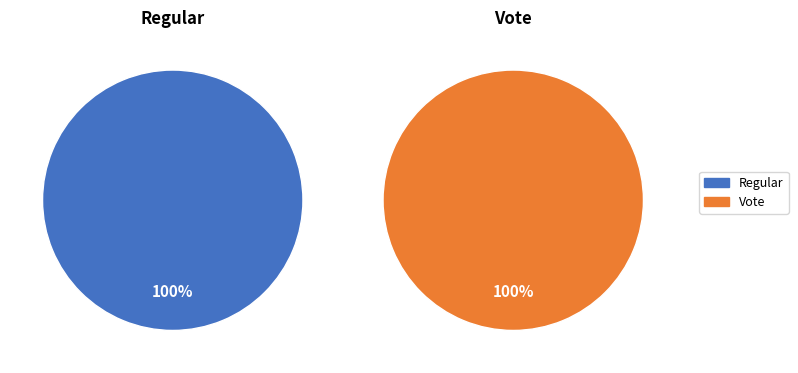

Rank the categories by value from highest to lowest.

Regular, Vote